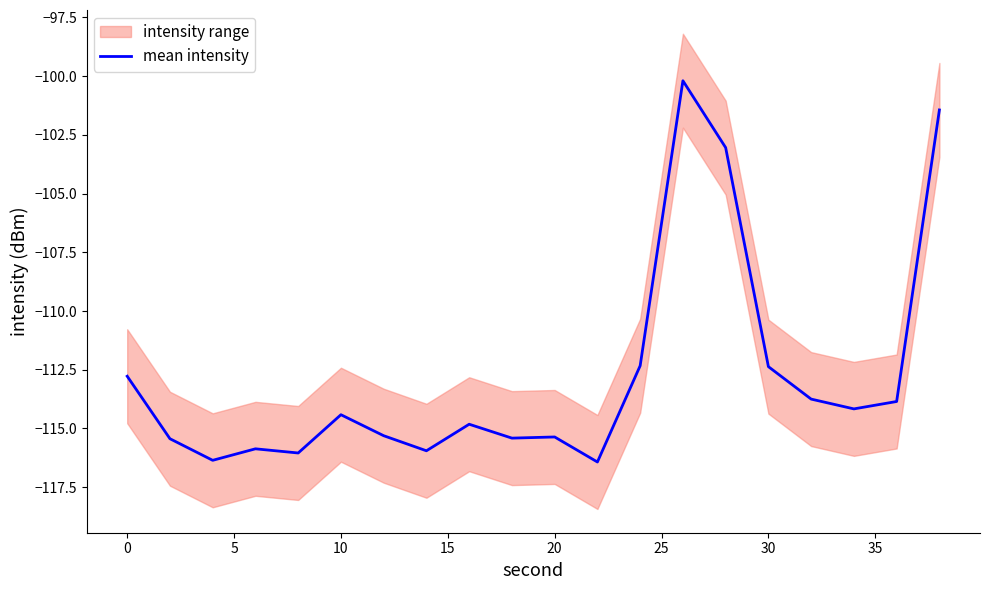

The mean intensity series shows -112.8 at 0. True or false?

True